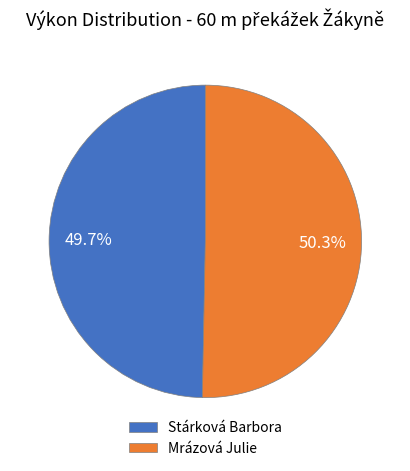

Does any single category account for the majority?

Yes